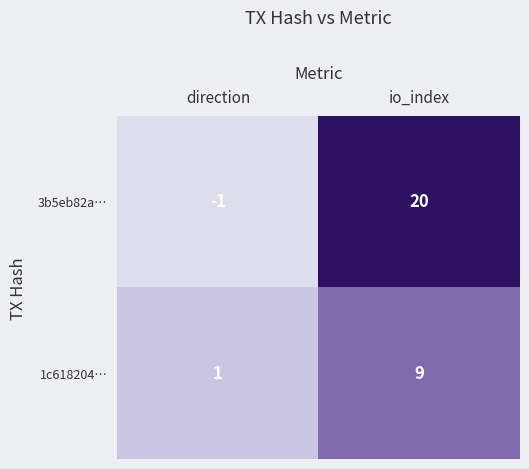

List the series in order of their peak value, lowest first.

1c618204…, 3b5eb82a…